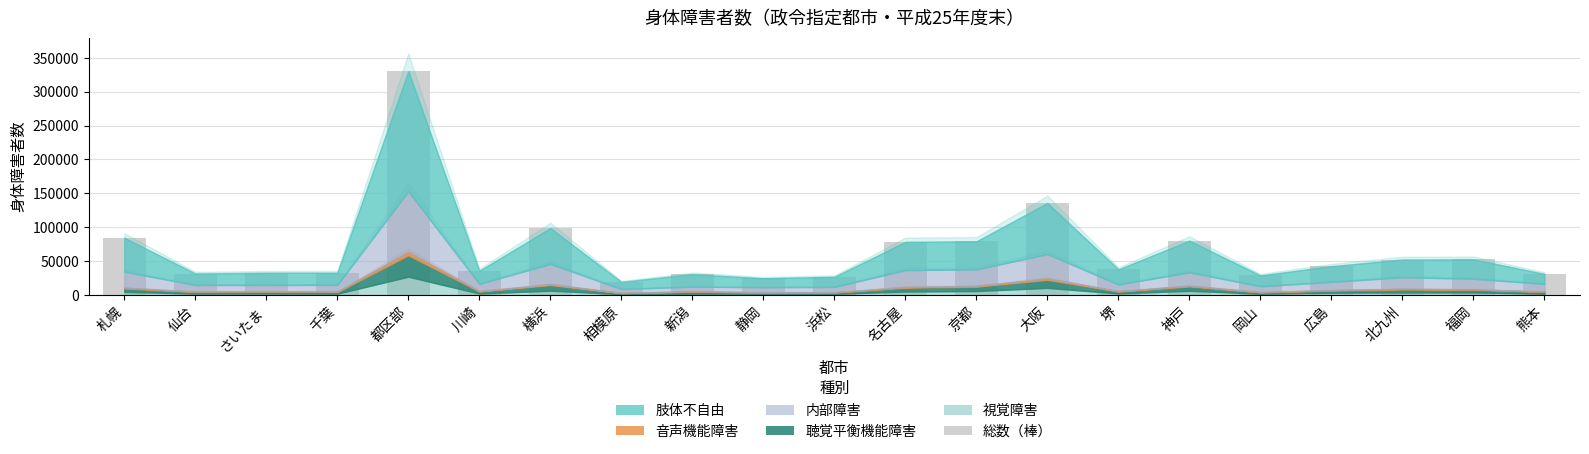

What is the greatest value displayed?

330210